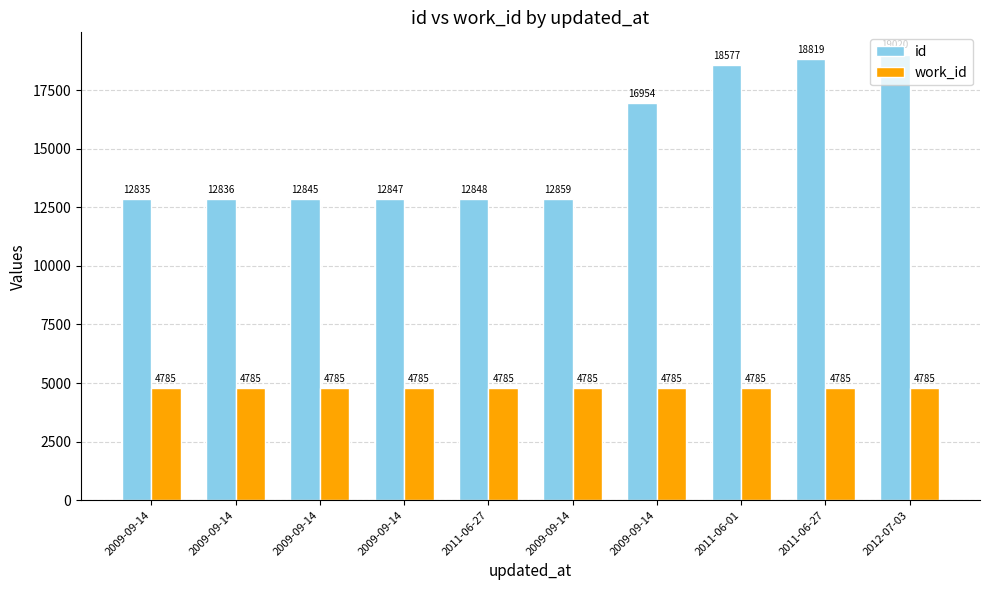

At 2009-09-14, list the series in order from largest to smallest.

id, work_id